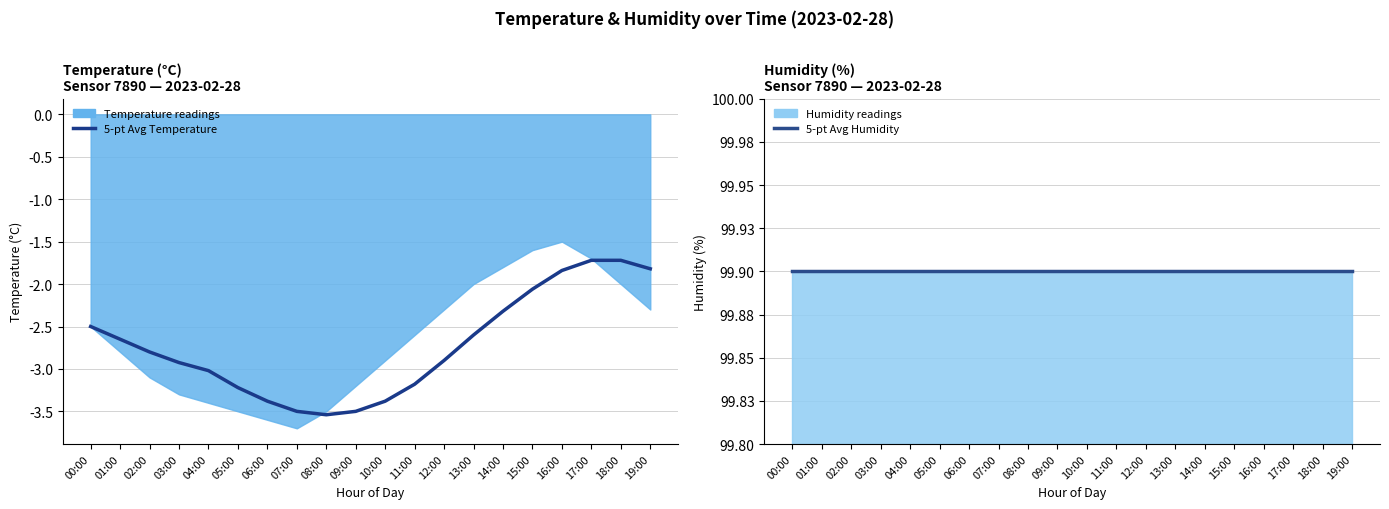

True or false: 5-pt Avg Temperature and 5-pt Avg Humidity cross at least once.

False